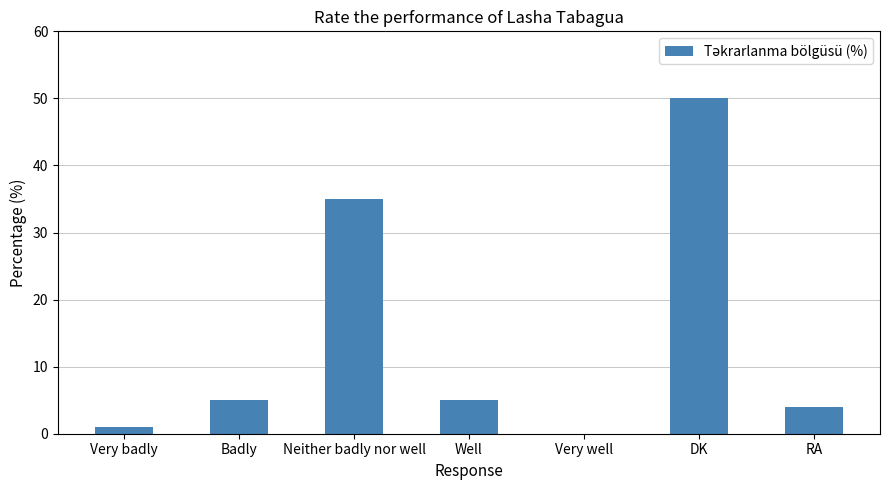

Reading left to right, extract all data points from this chart.

1	5	35	5	0	50	4